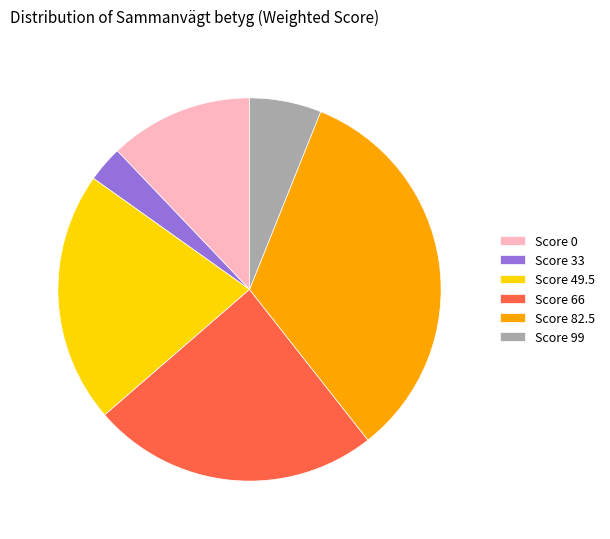

Rank the categories by value from highest to lowest.

Score 82.5, Score 66, Score 49.5, Score 0, Score 99, Score 33